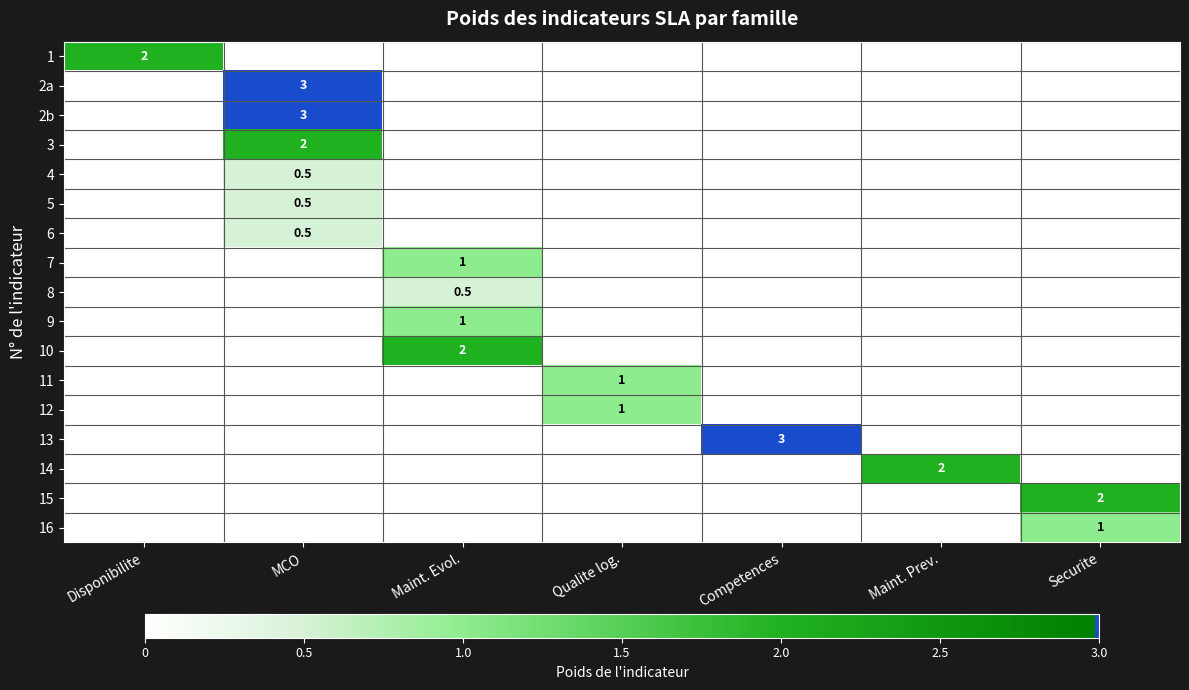

What is the maximum value shown in the chart?

3.0